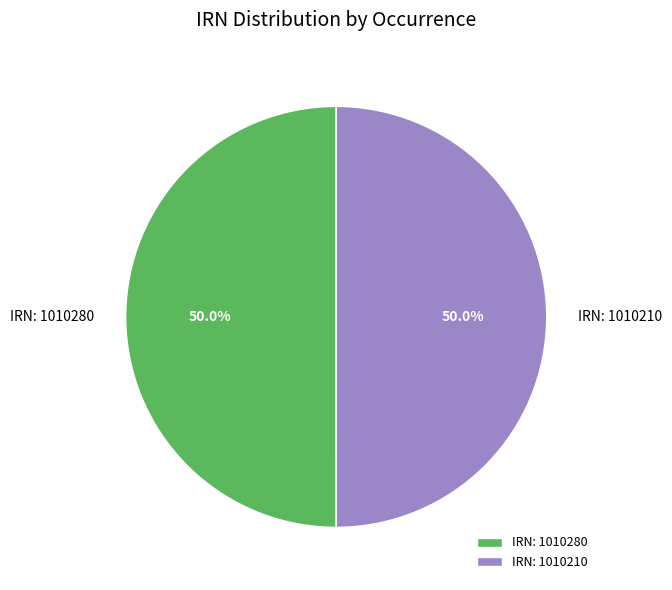

What portion of the pie excludes IRN: 1010210?

50.0%